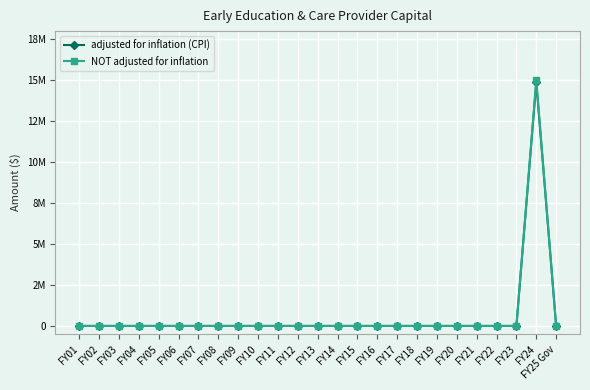

What are all the series names shown in the legend?

adjusted for inflation (CPI), NOT adjusted for inflation